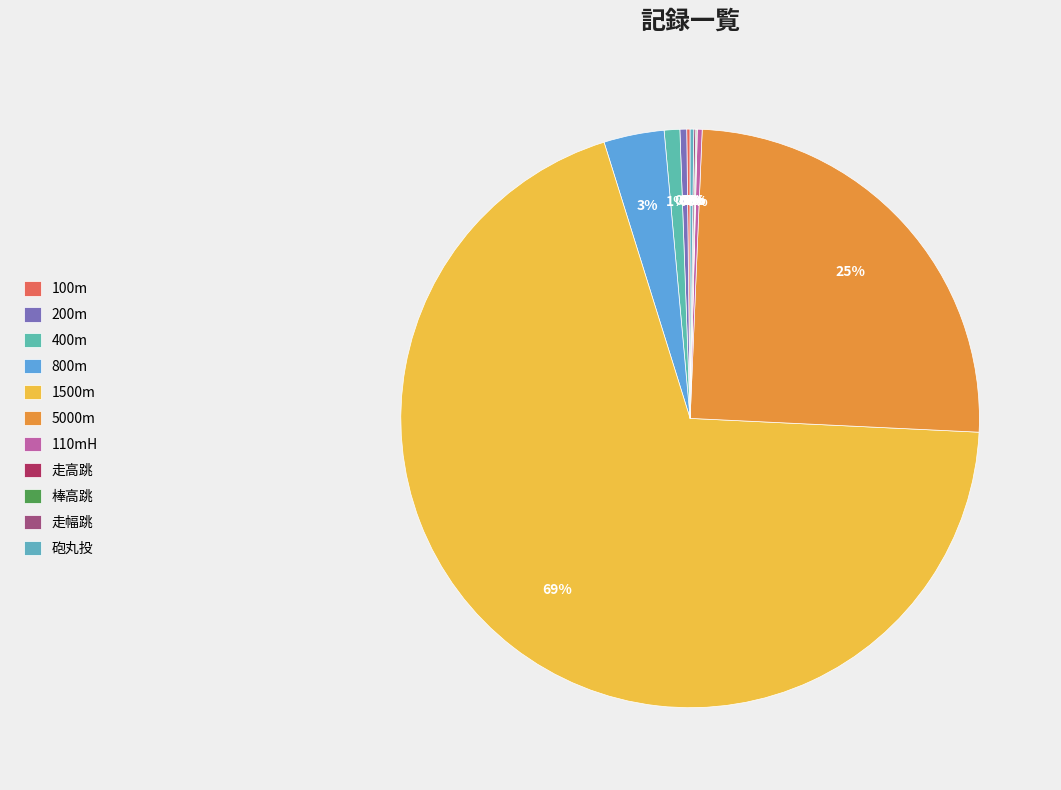

Does 800m account for over 50% of the chart?

No